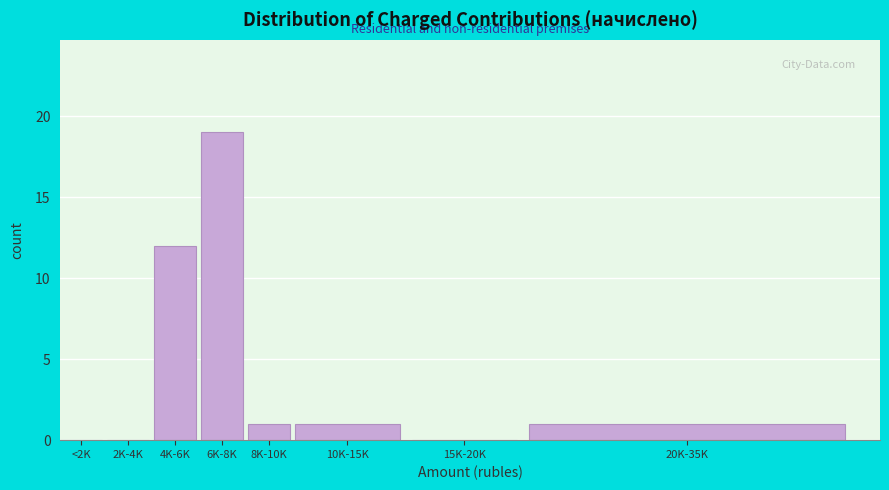

Reading left to right, list all the values displayed in this chart.

<2K=0	2K-4K=0	4K-6K=12	6K-8K=19	8K-10K=1	10K-15K=1	15K-20K=0	20K-35K=1